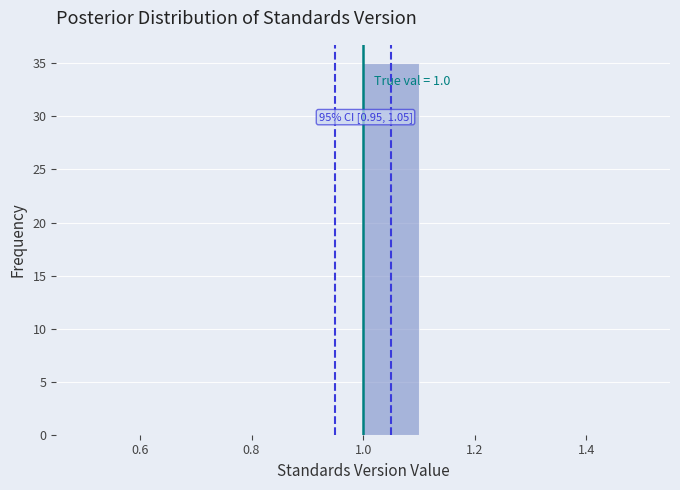

Over which range of the x-axis is the bar tallest?

1.0 to 1.1